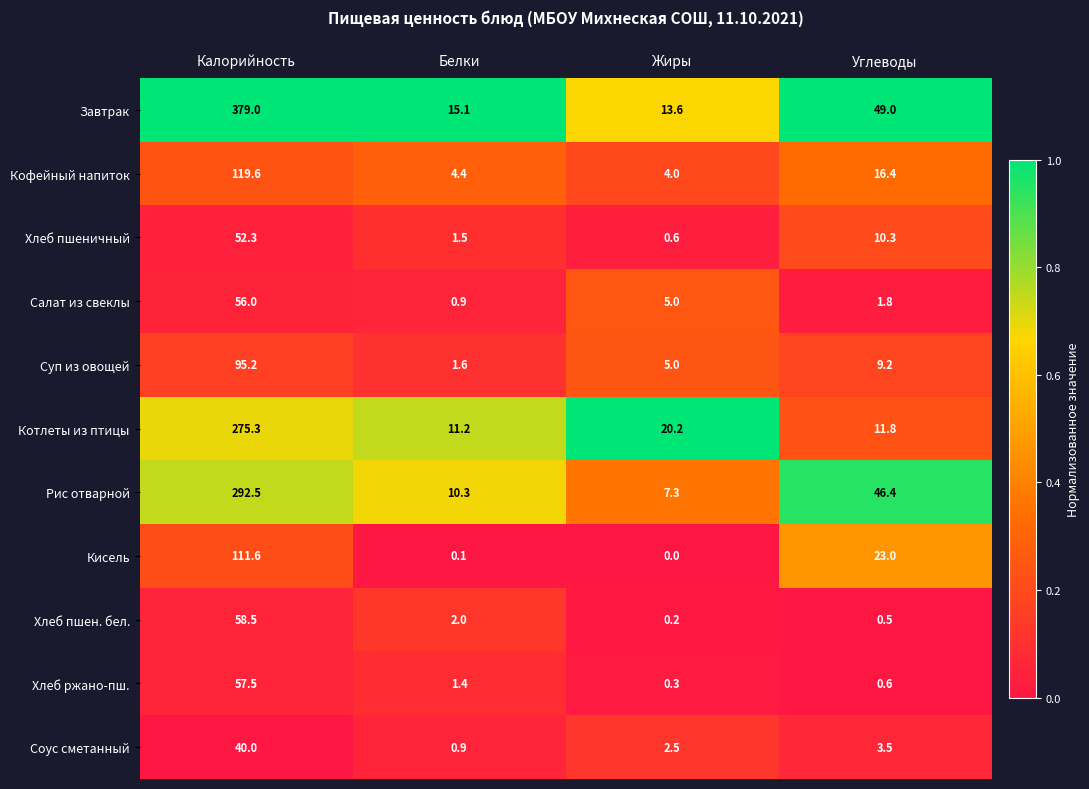

True or false: Хлеб ржано-пш. has a value of 0.3 at Белки.

False